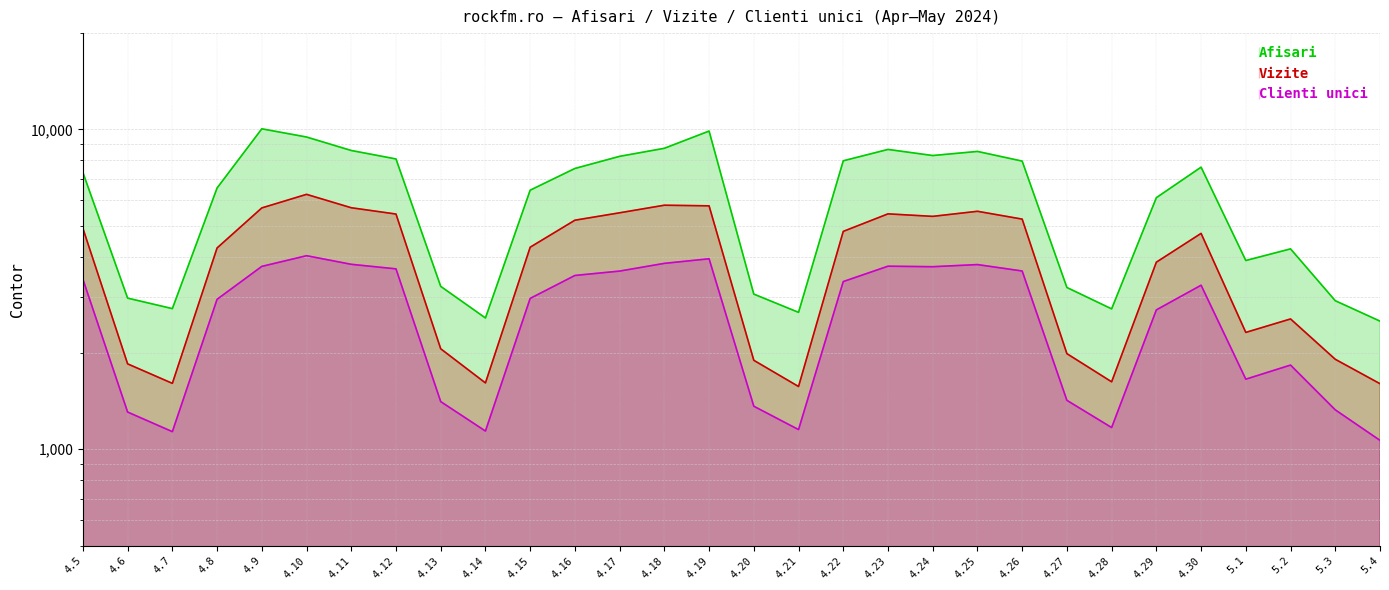

At how many categories does at least one series exceed 8329?

7